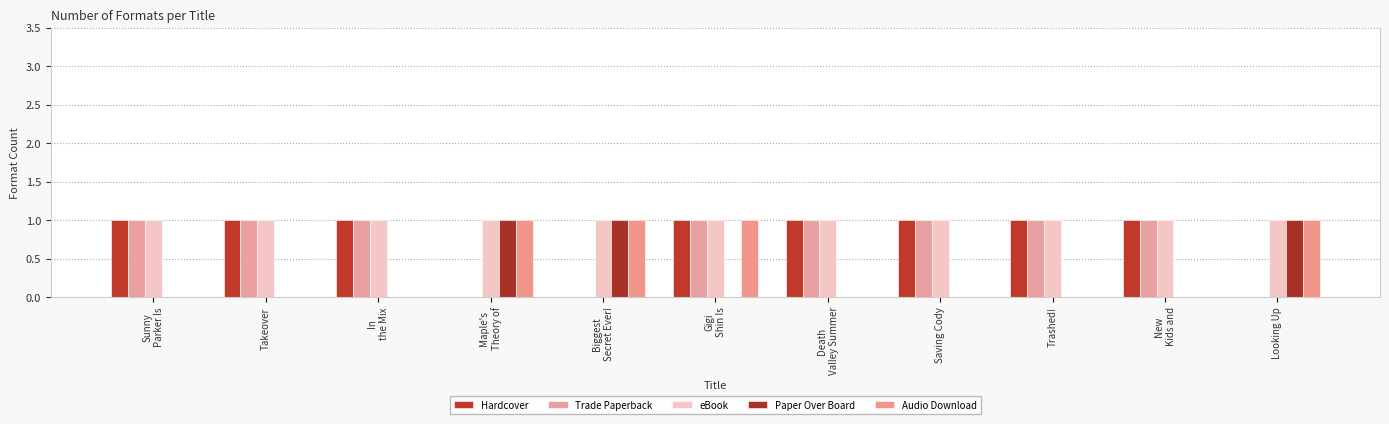

Where is Audio Download nearest to the value 0?

Sunny
Parker Is